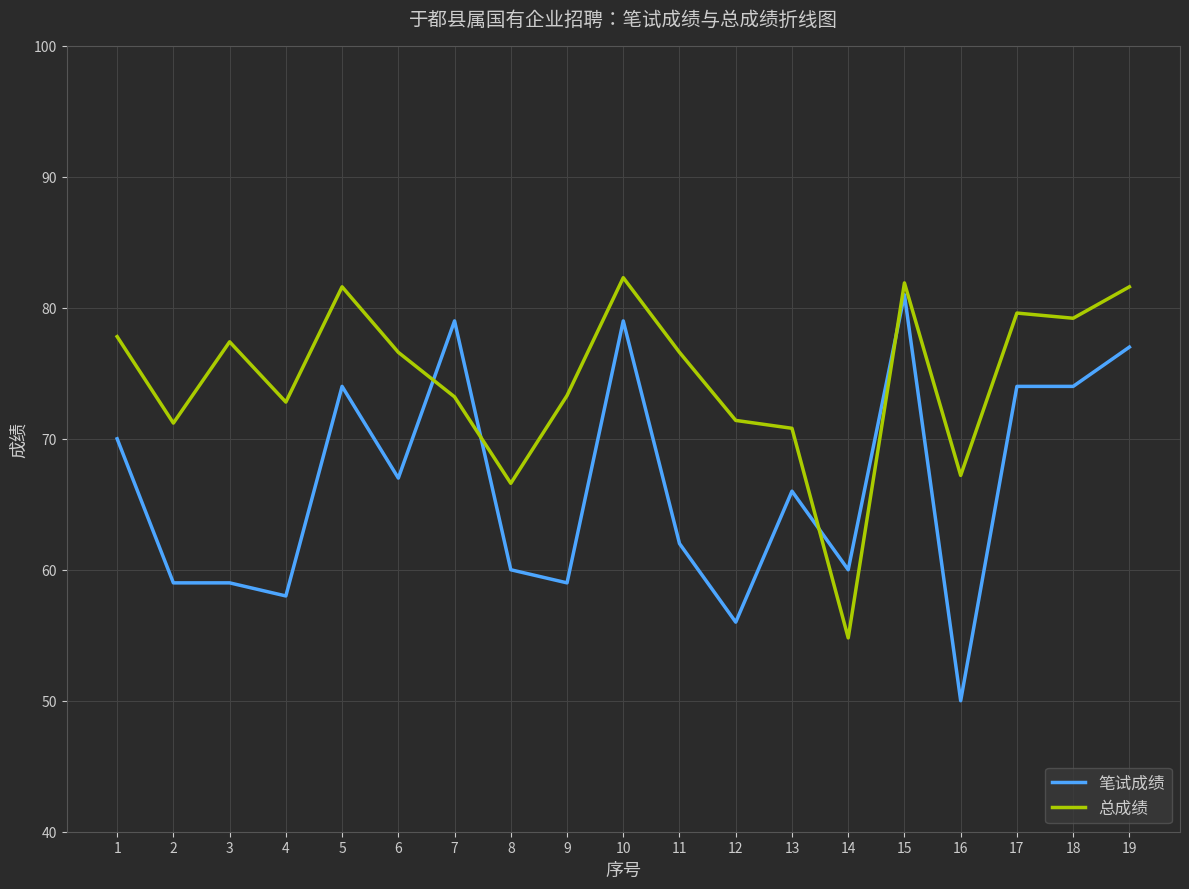

What is the sum of the 笔试成绩 values at 10 and 5?

153.0